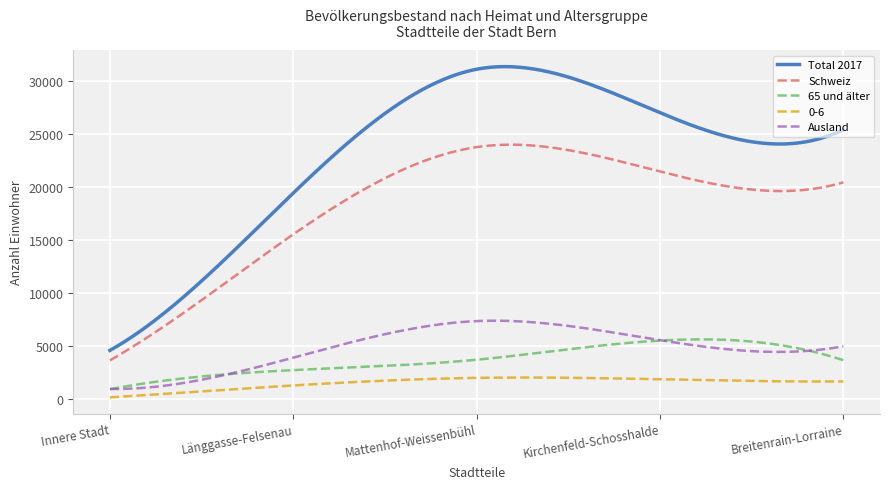

Which series has the largest total across all categories?

Total 2017